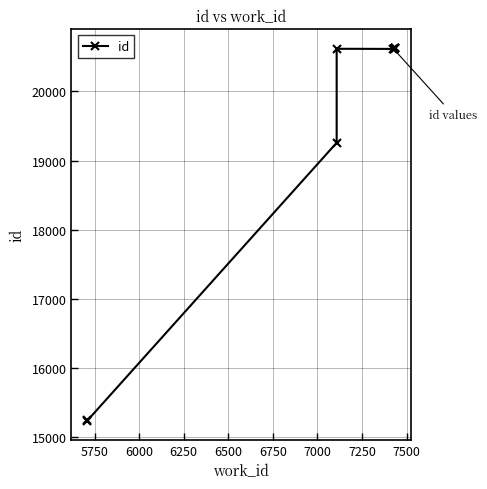

True or false: the data shows 10816 at 7250.

False